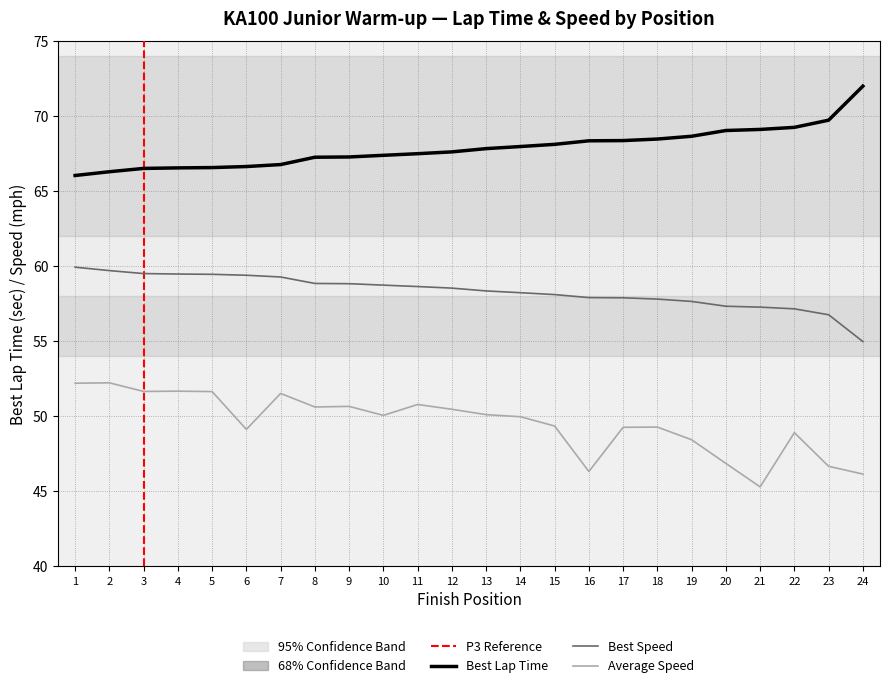

The value of Best Lap time at 4 is 66.6. True or false?

True